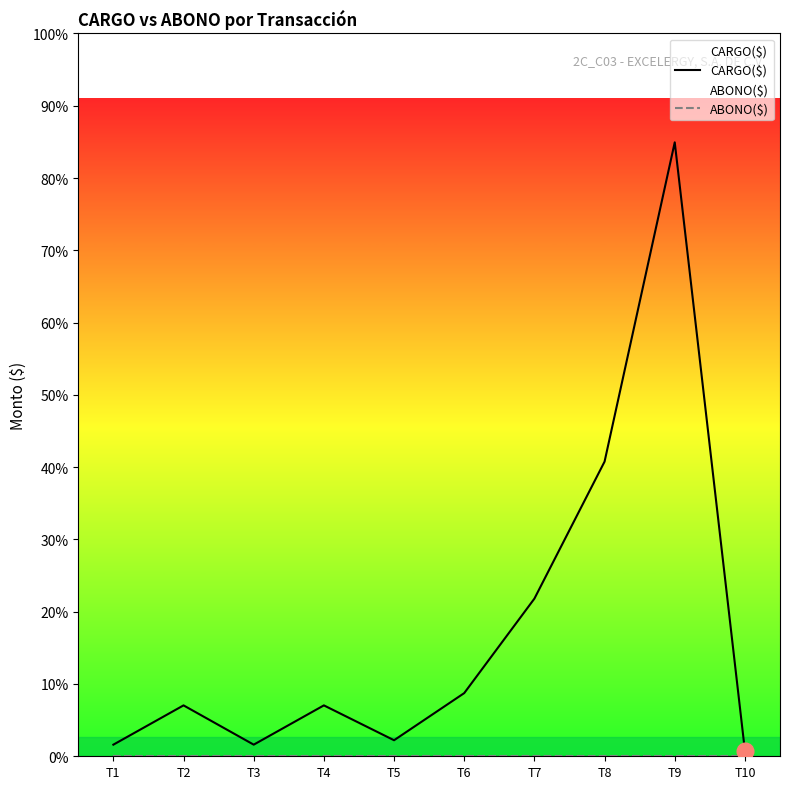

True or false: CARGO($) and ABONO($) intersect in this chart.

False